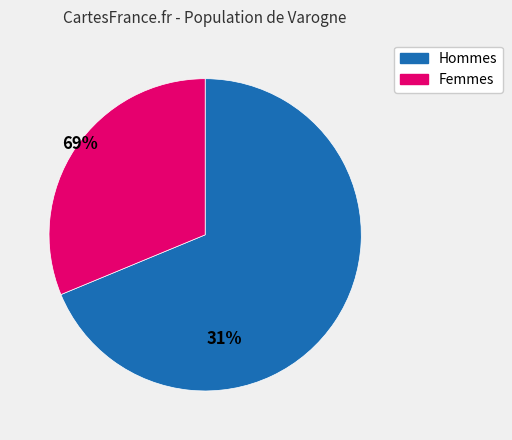

Is there any slice that represents more than half of the pie?

Yes